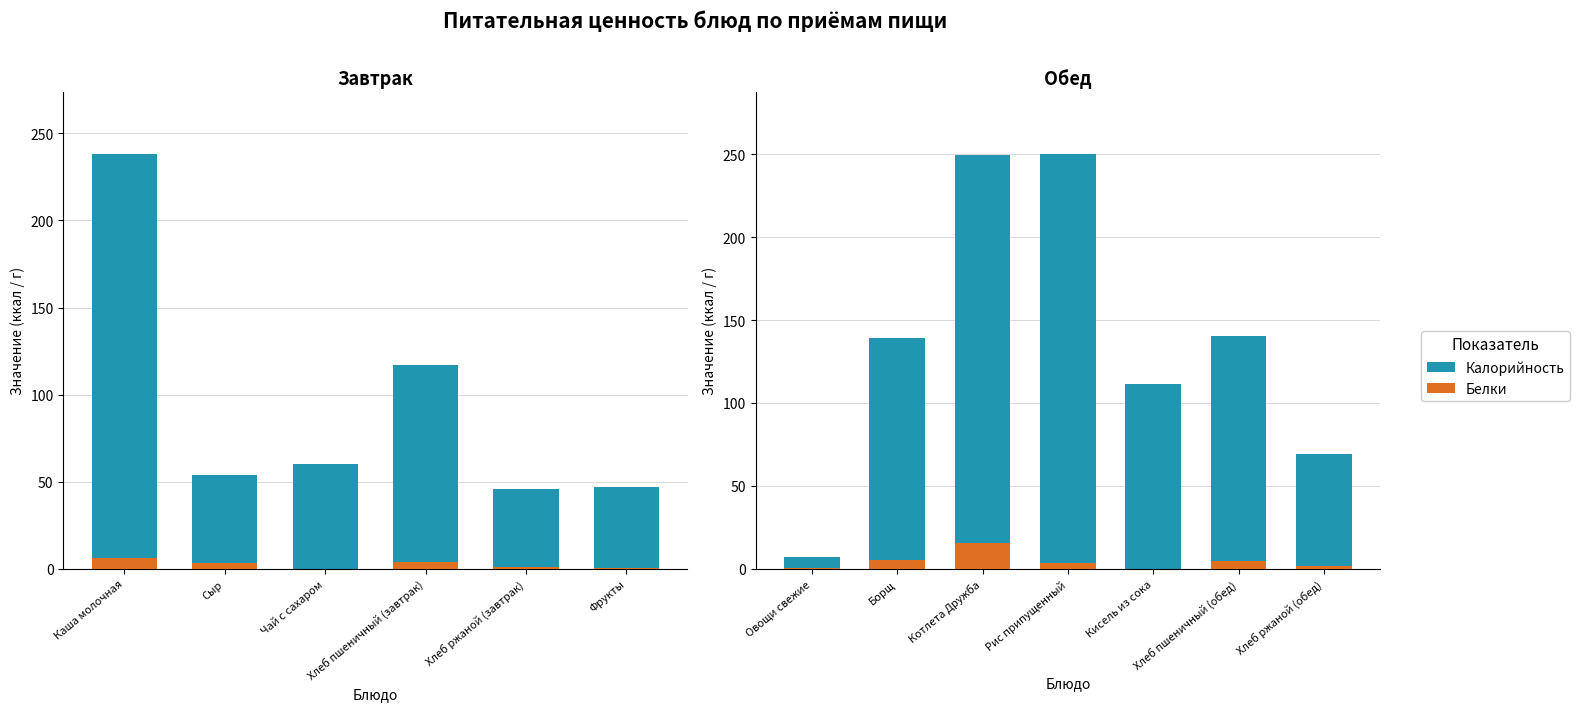

What is the difference between the highest and lowest values at Хлеб ржаной (обед)?

67.3